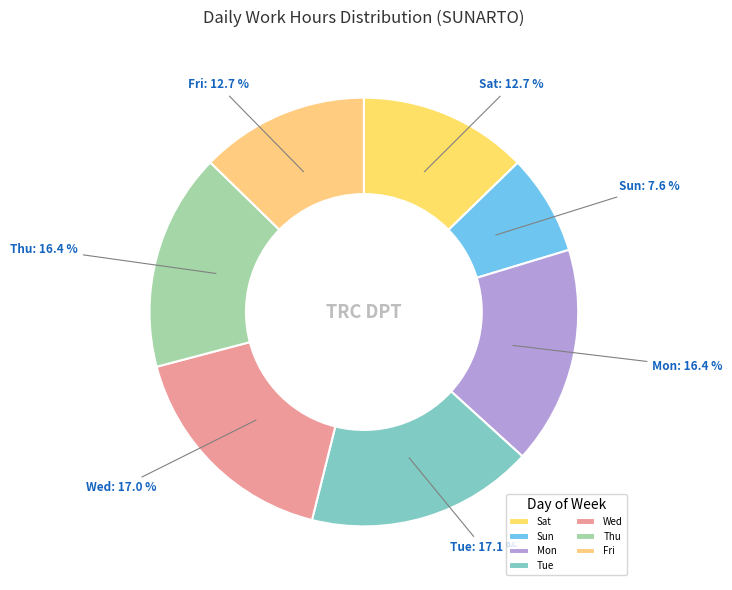

What is the smallest slice in the pie chart?

Sun